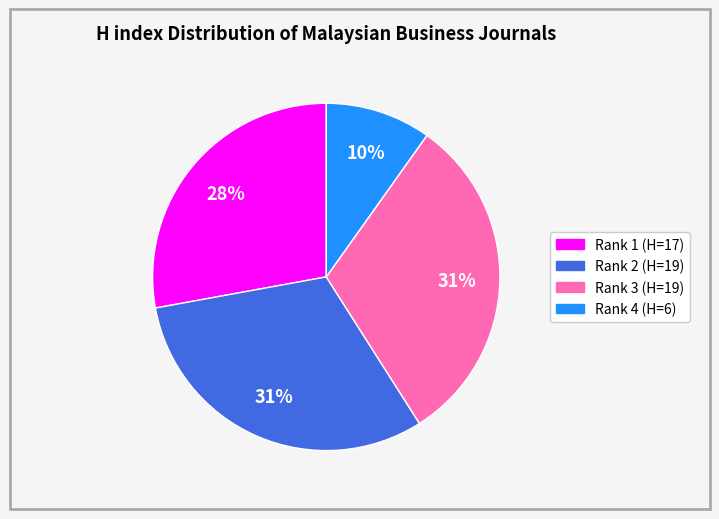

Does any single category account for the majority?

No